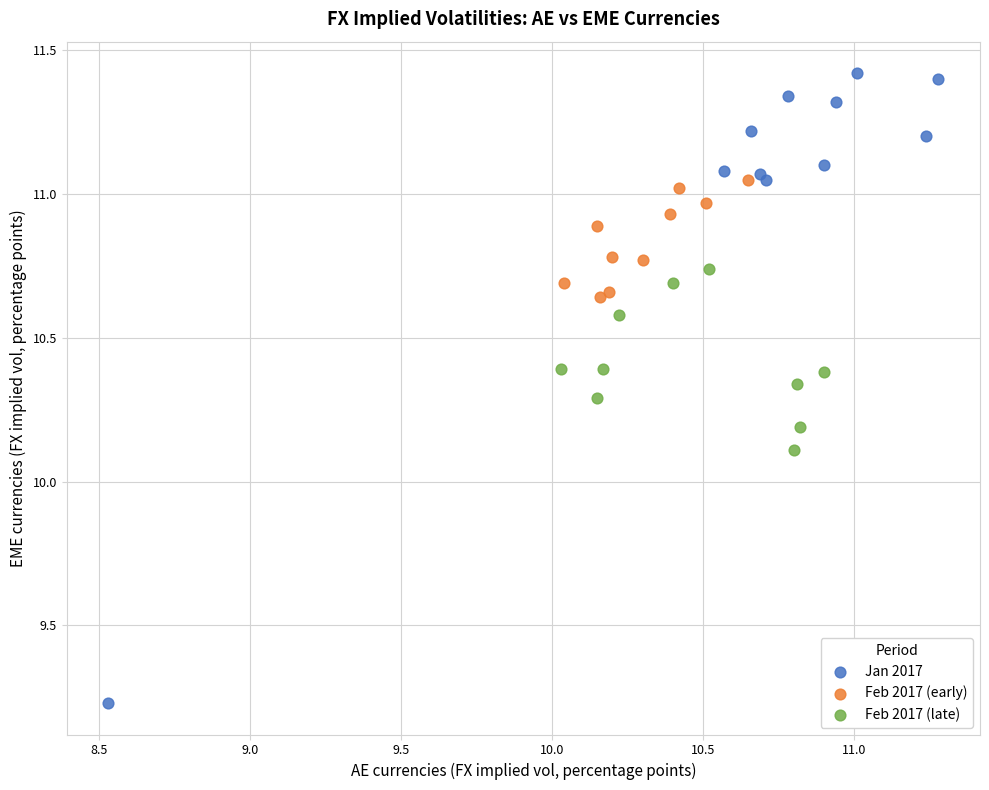

Which series reaches the minimum Y coordinate?

Jan 2017